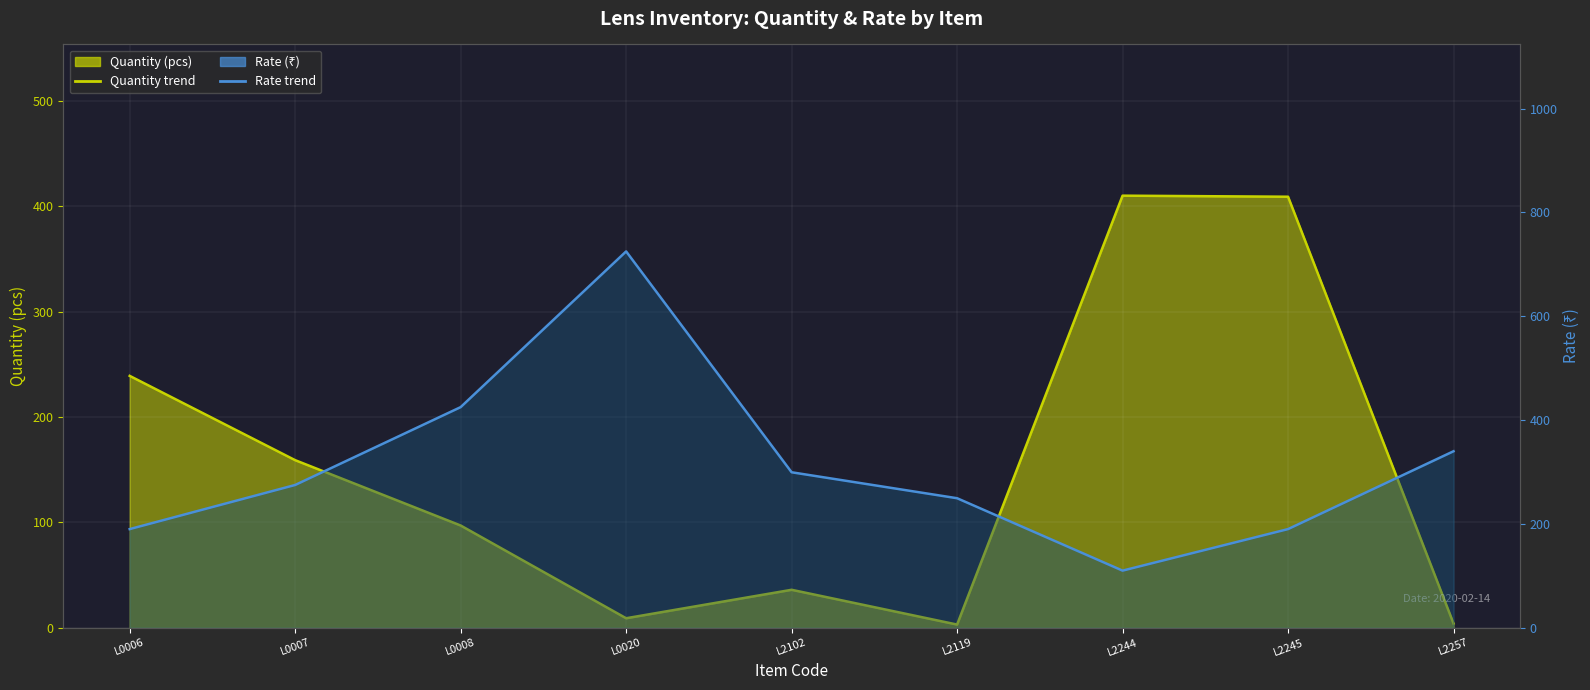

Reading left to right, what are all the values shown in this chart?

Quantity (line): L0006=239.0	L0007=159.0	L0008=97.0	L0020=9.0	L2102=36.0	L2119=3.0	L2244=410.0	L2245=409.0	L2257=4.0
Rate (line): L0006=190.0	L0007=275.0	L0008=425.0	L0020=725.0	L2102=299.5	L2119=249.5	L2244=110.0	L2245=190.0	L2257=340.0